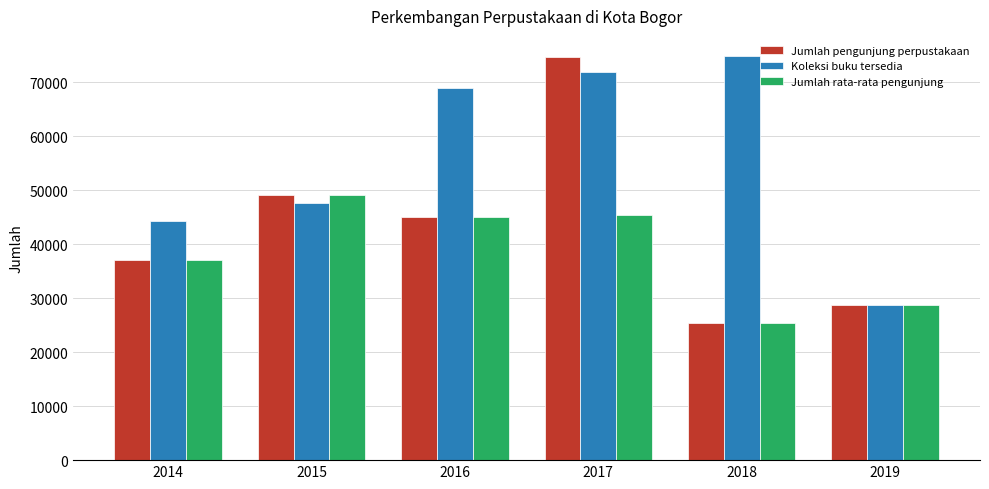

What is the average value of the Jumlah pengunjung perpustakaan series?

43314